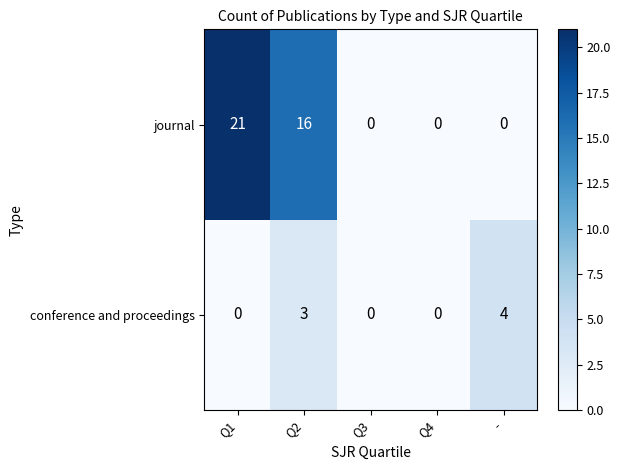

Rank the series at Q2 from highest to lowest value.

journal, conference and proceedings